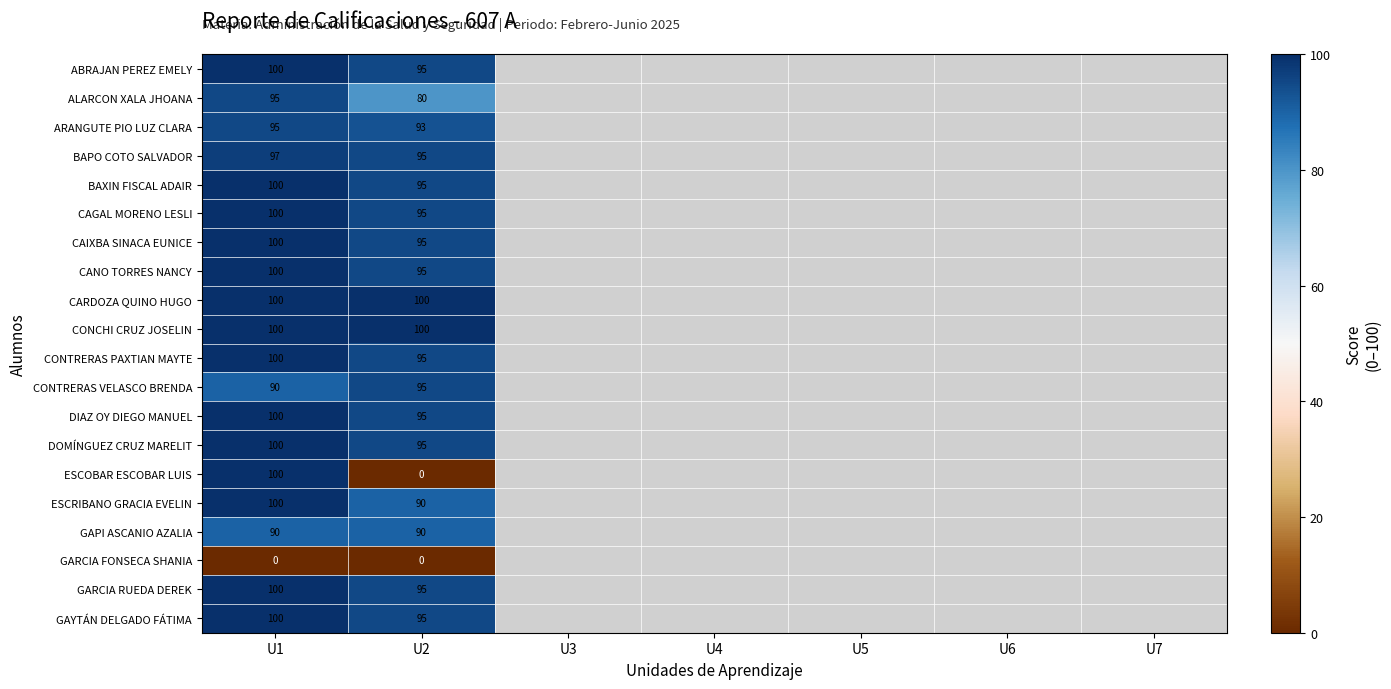

What is the difference between the highest and lowest values at U2?

100